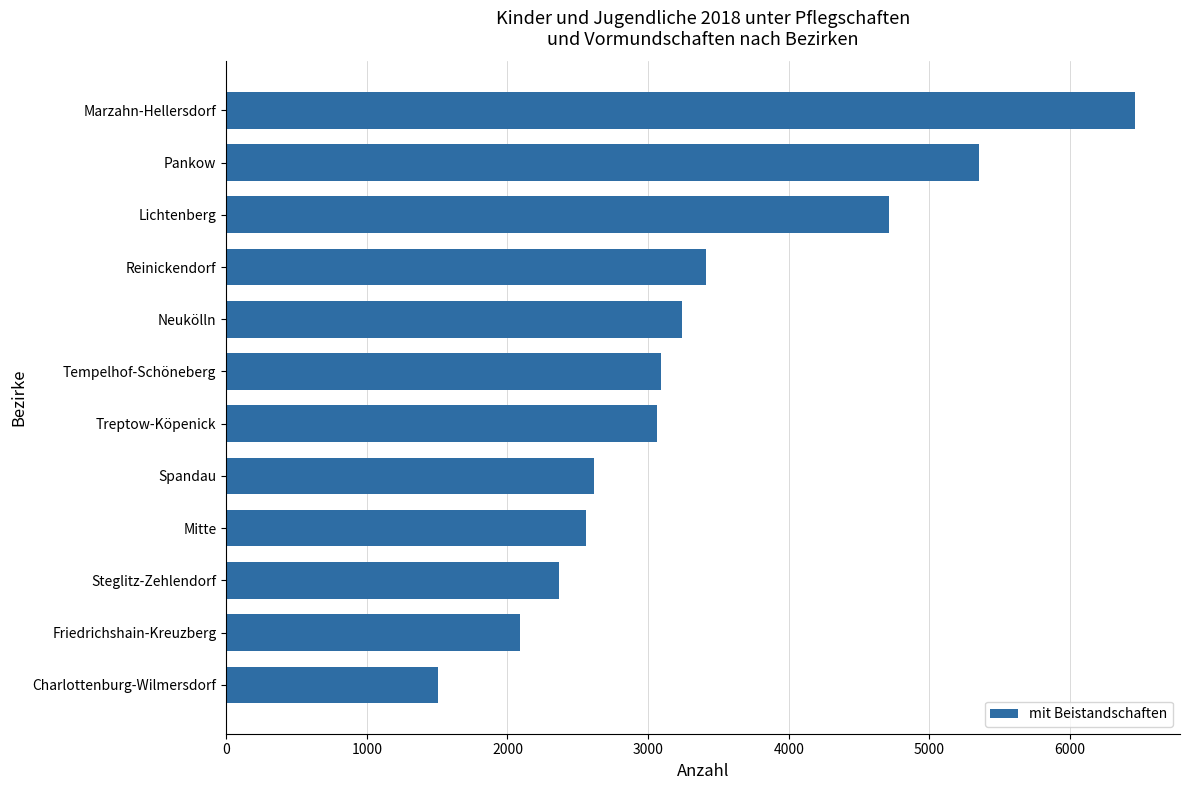

Between Tempelhof-Schöneberg and Lichtenberg, which is larger?

Lichtenberg